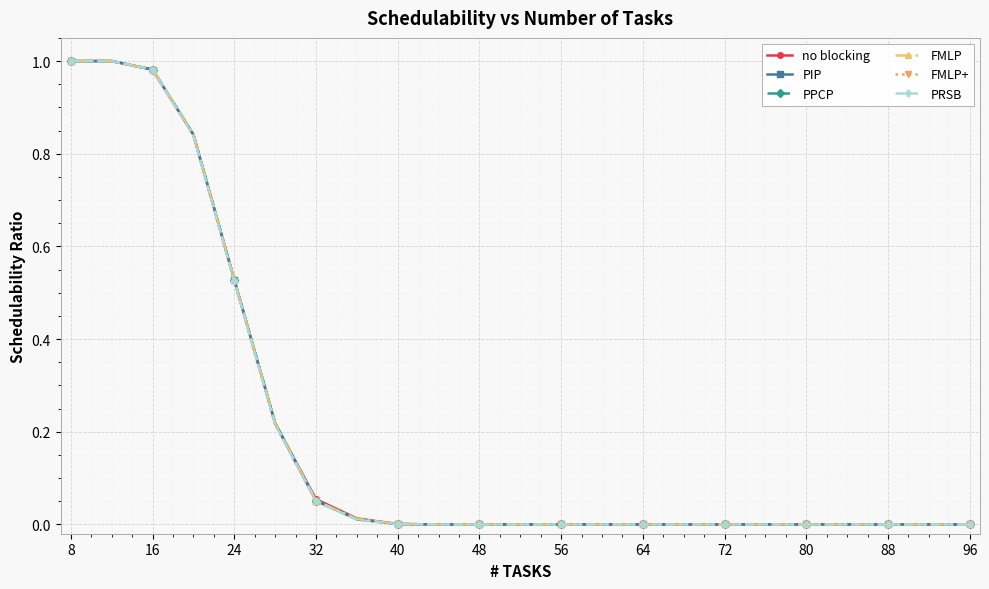

True or false: PRSB has more than 0 interior local peaks.

False